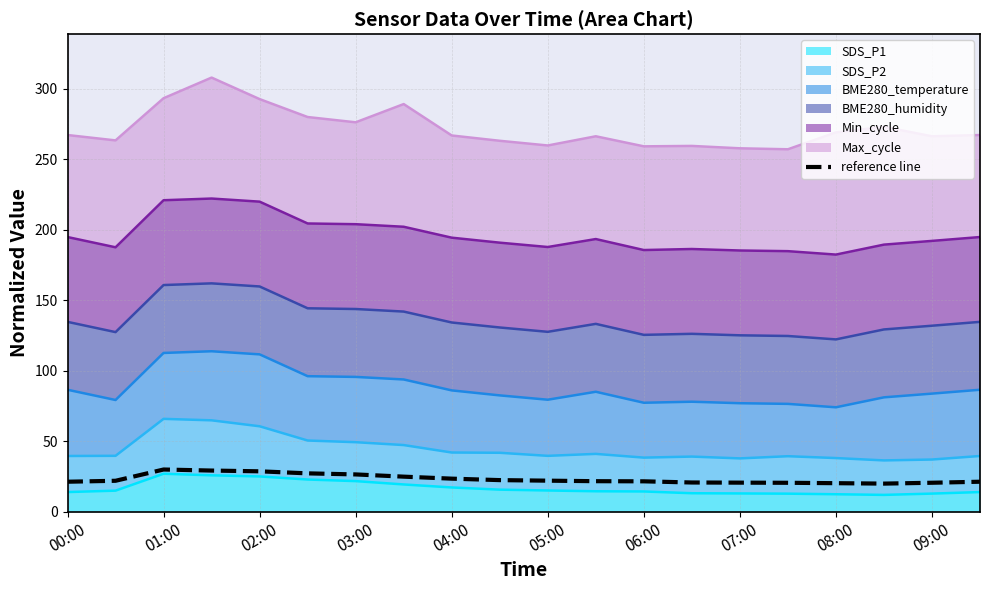

At which category does the data reach its first local valley?

17